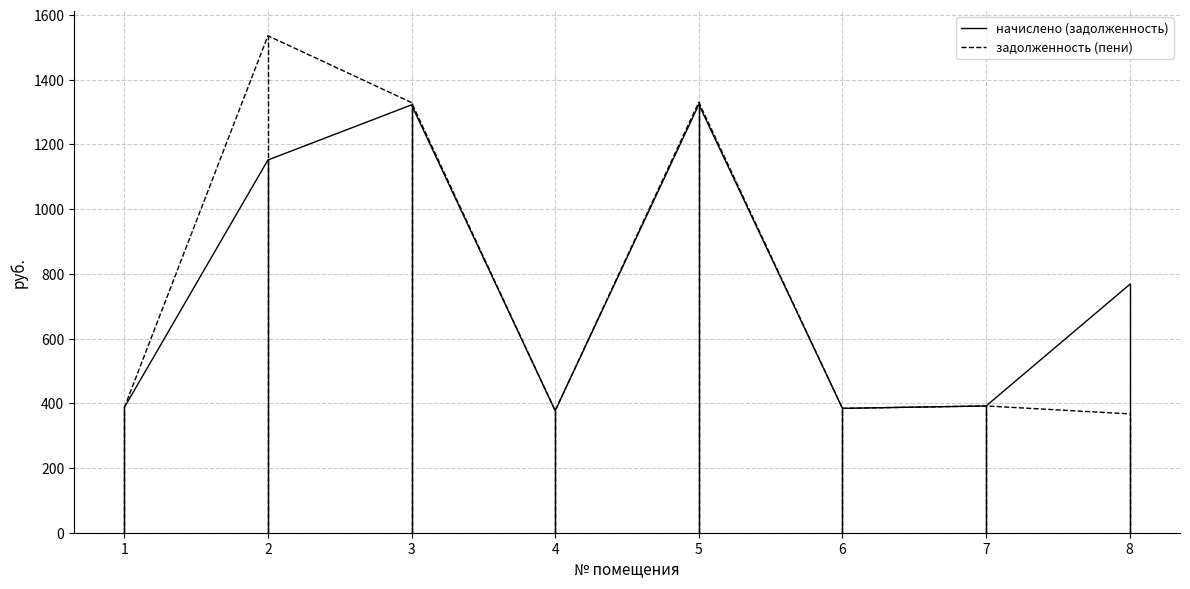

What are all the series names shown in the legend?

начислено (задолженность), задолженность (пени)